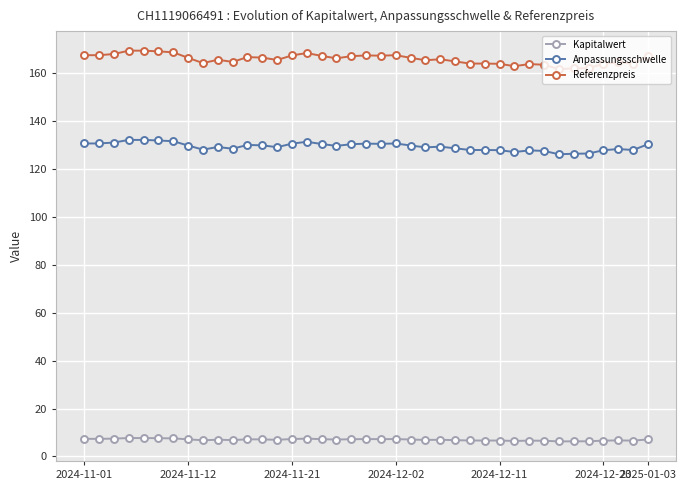

What is the maximum value shown in the chart?

169.5